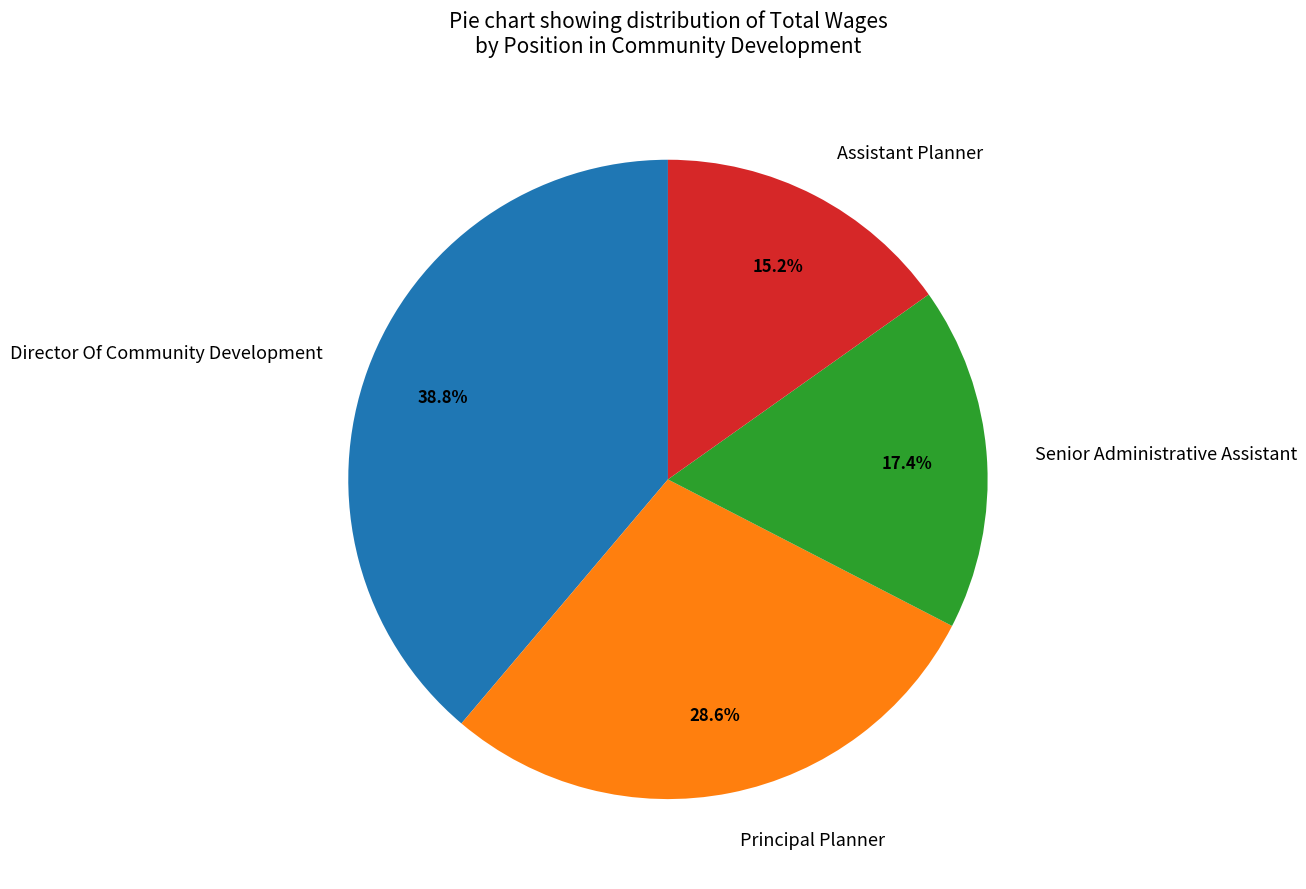

Is there a majority slice in this chart?

No